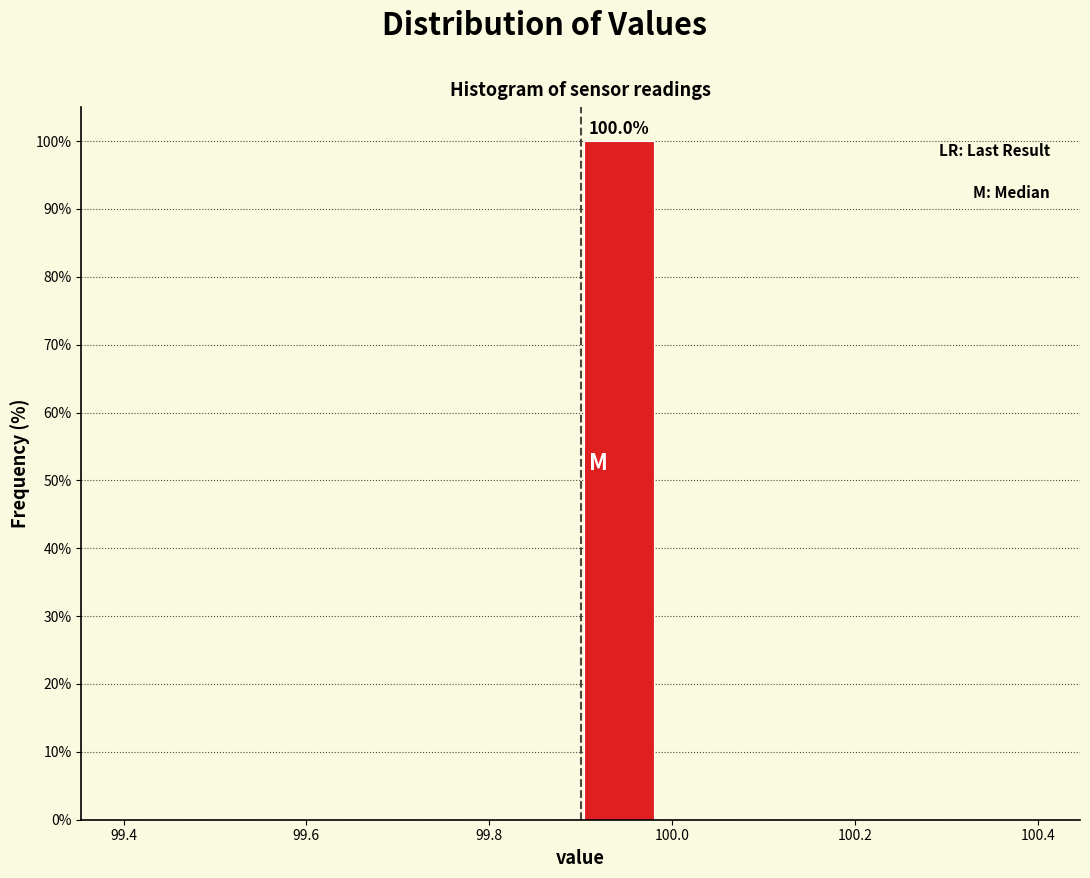

Which range on the x-axis has the tallest bar?

99.90 to 99.98